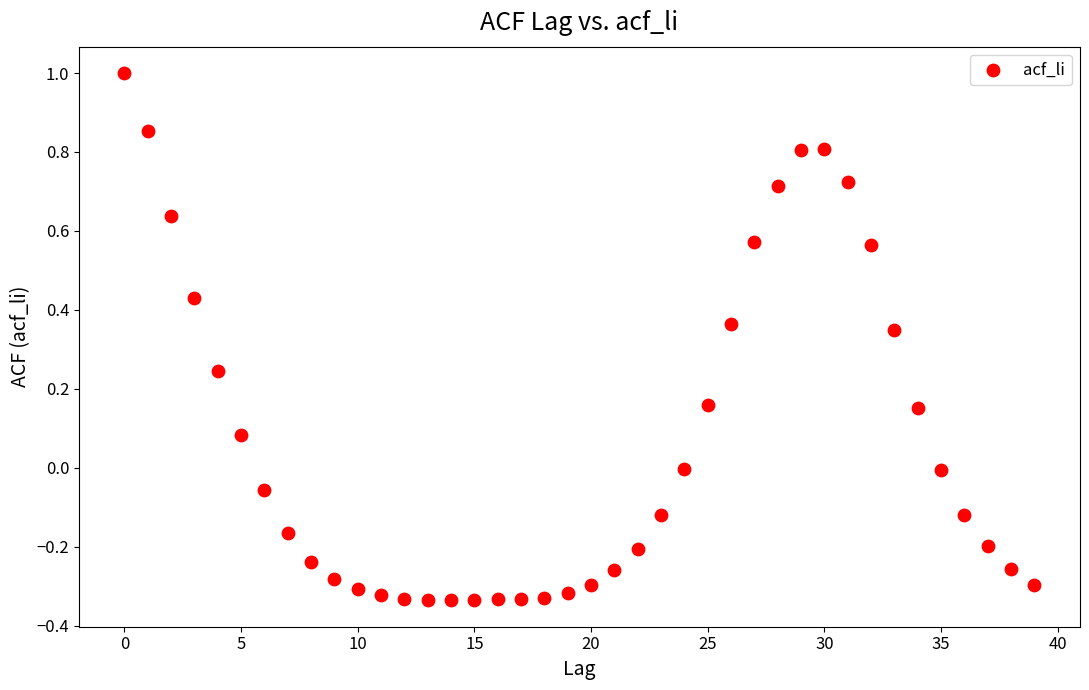

What is the range of Y values (max minus min)?

1.3